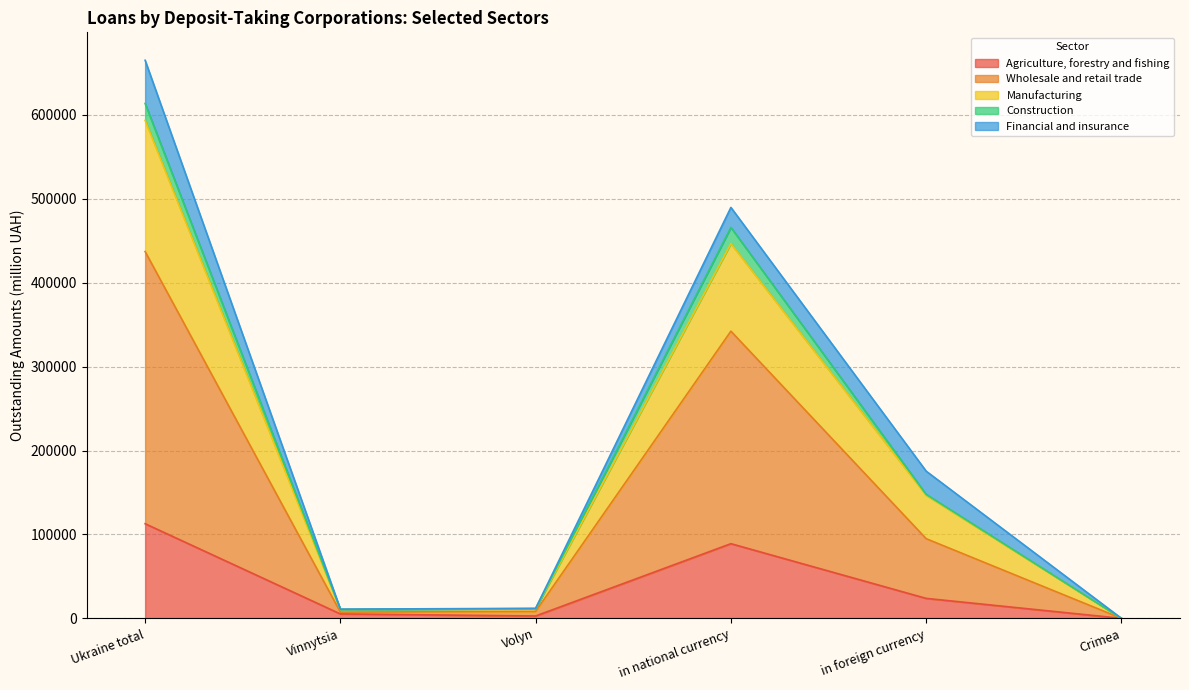

In Agriculture, forestry and fishing, how many points are lower than both neighbors (excluding endpoints)?

1